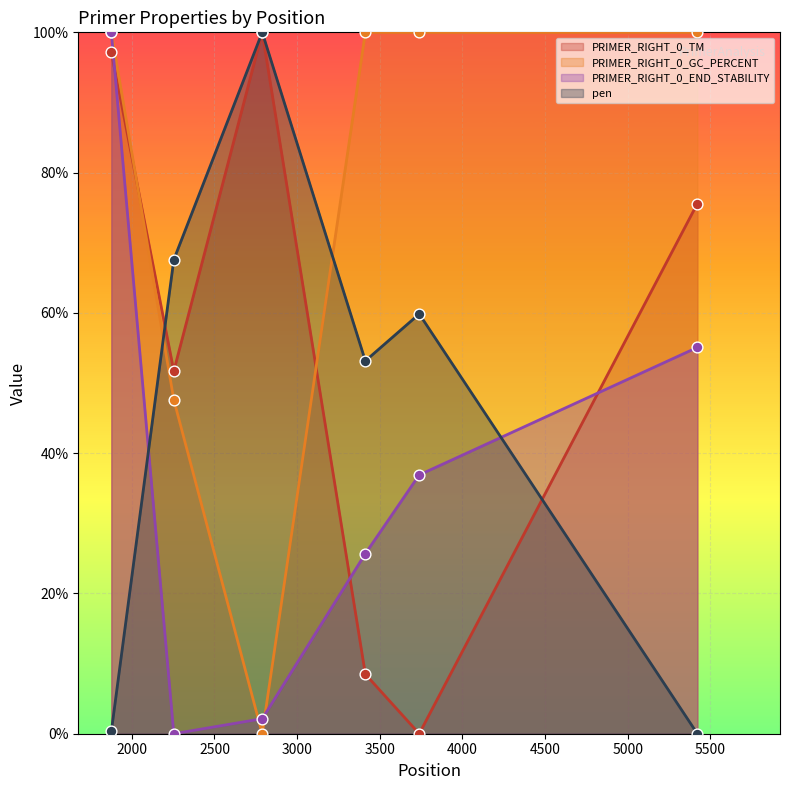

Which series contains the highest Y value?

PRIMER_RIGHT_0_TM